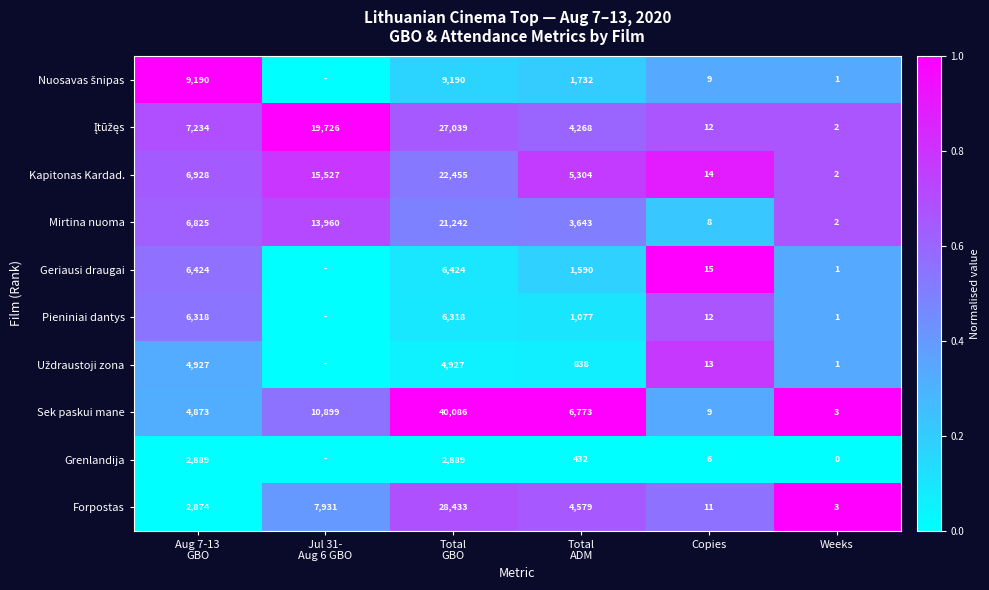

The value of Forpostas at Copies is 11. True or false?

True